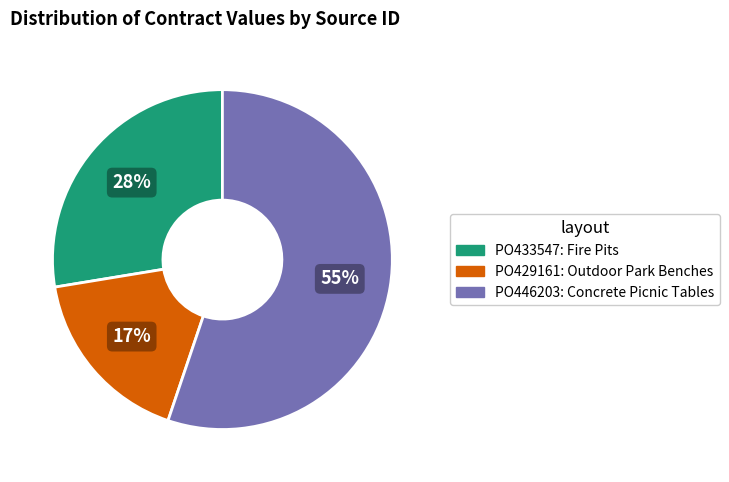

Is there a majority slice in this chart?

Yes